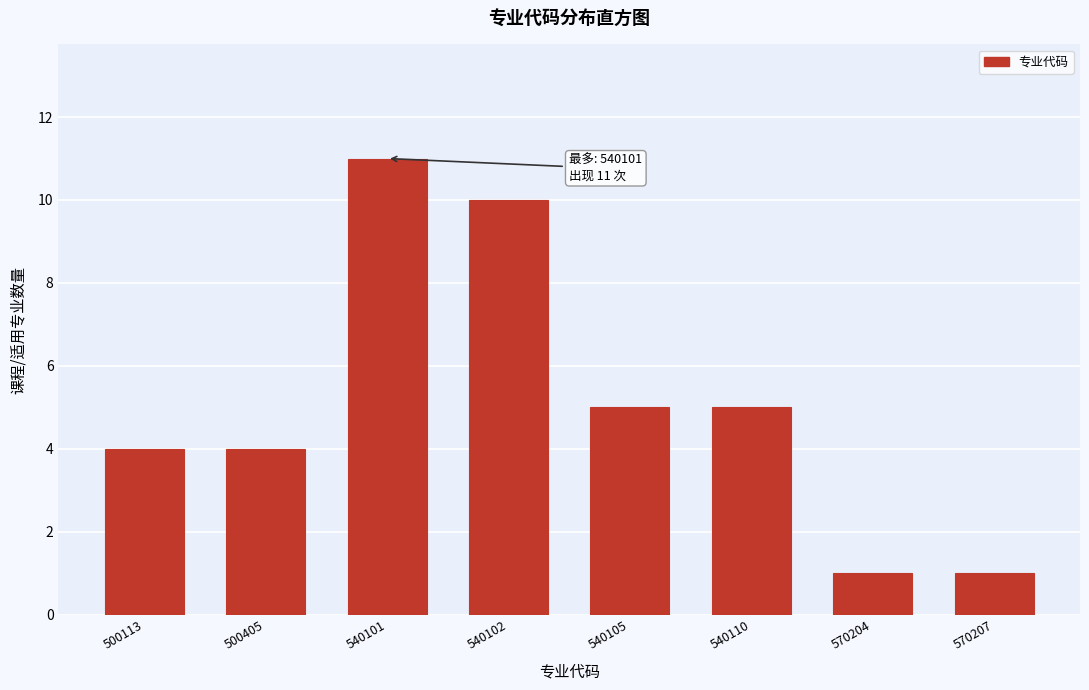

Reading left to right, extract all data points from this chart.

4	4	11	10	5	5	1	1